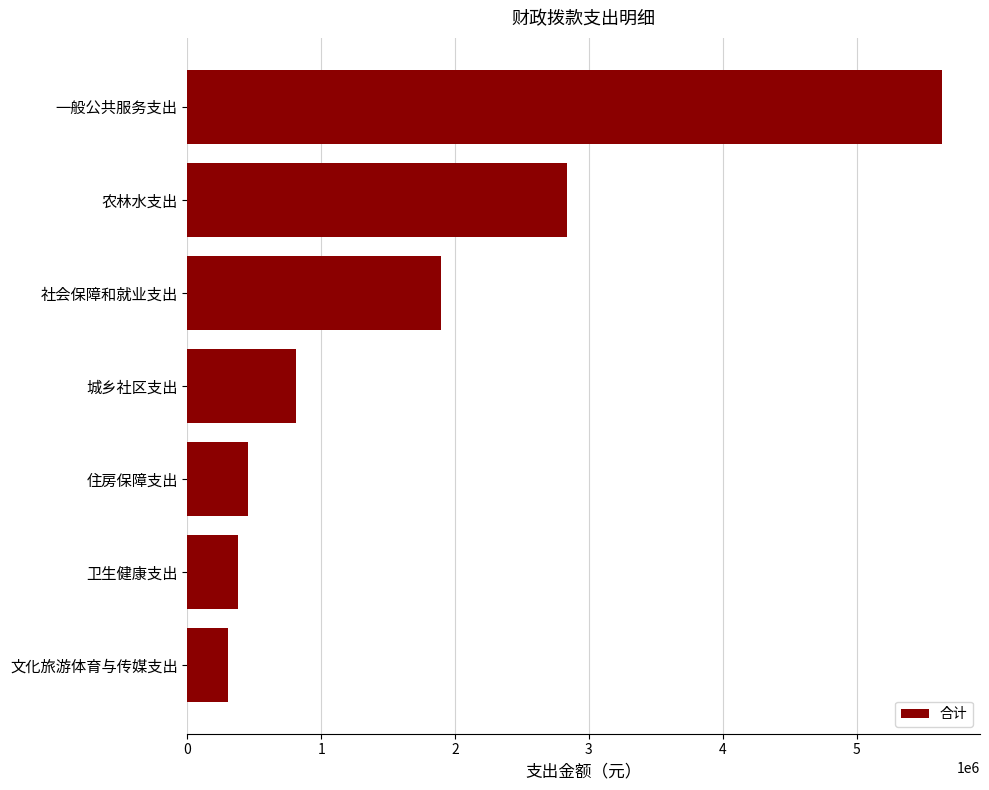

Rank the categories by value from highest to lowest.

一般公共服务支出, 农林水支出, 社会保障和就业支出, 城乡社区支出, 住房保障支出, 卫生健康支出, 文化旅游体育与传媒支出